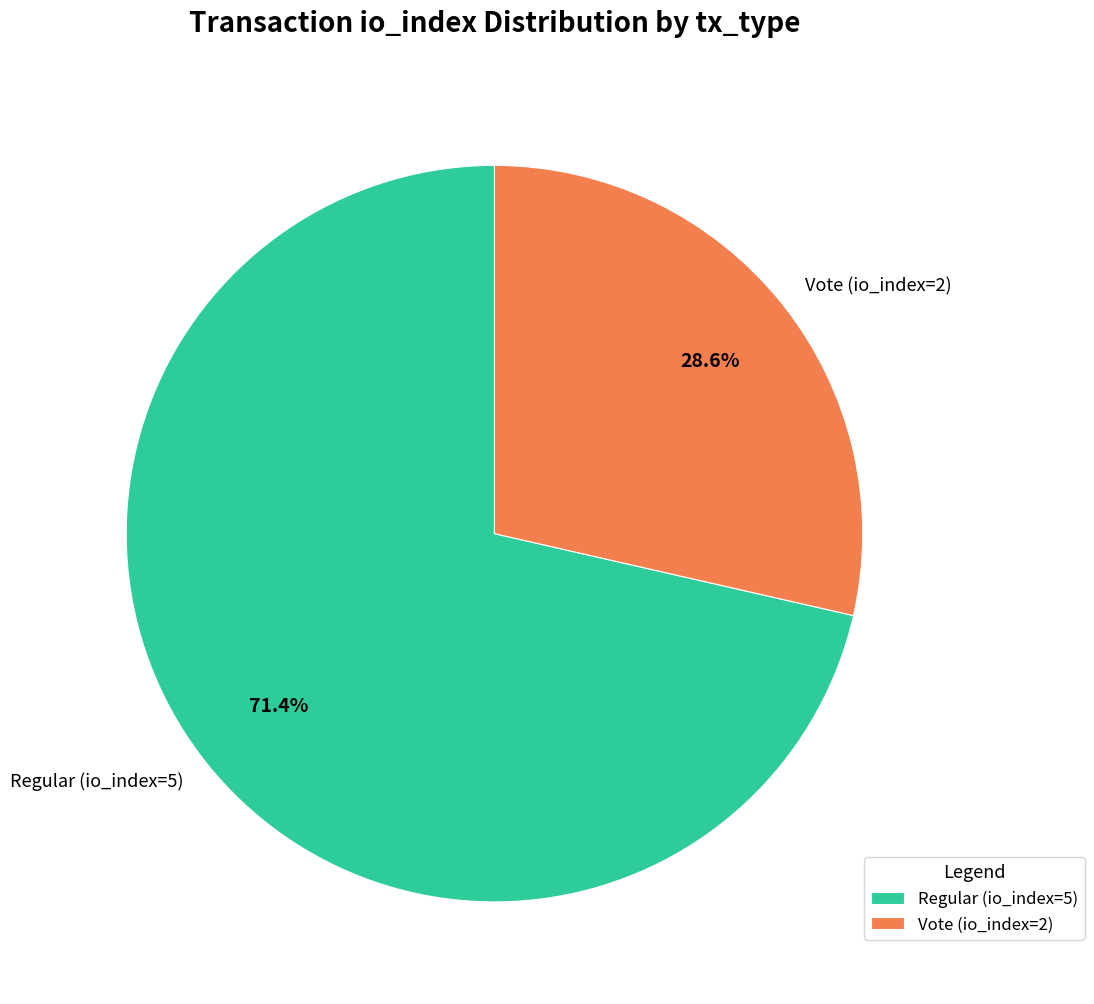

The Vote (io_index=2) slice represents 29% of the pie. True or false?

True